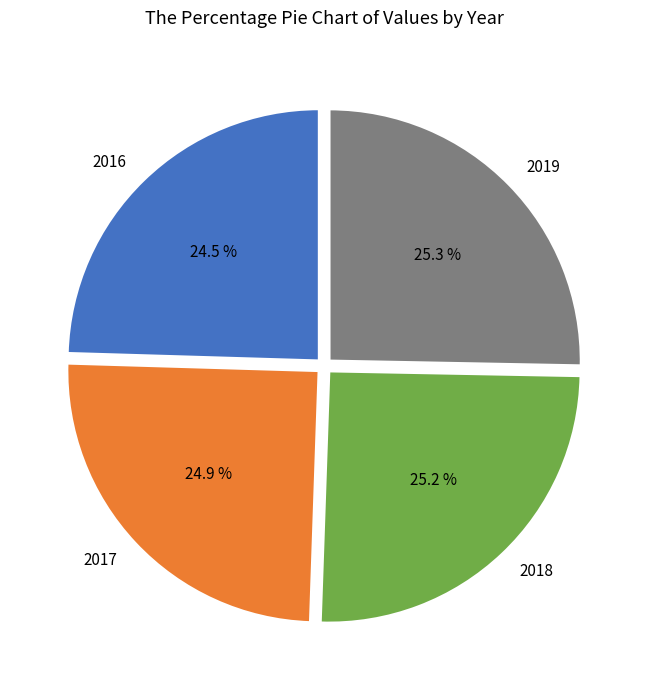

Does 2016 account for over 50% of the chart?

No